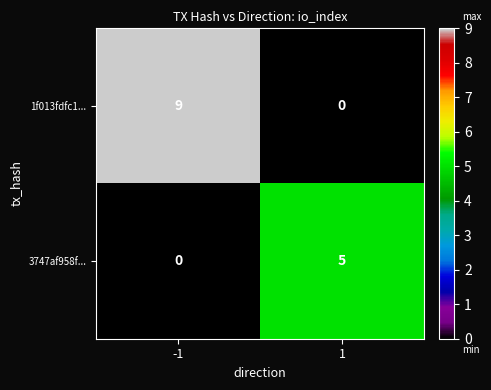

What is the greatest value displayed?

9